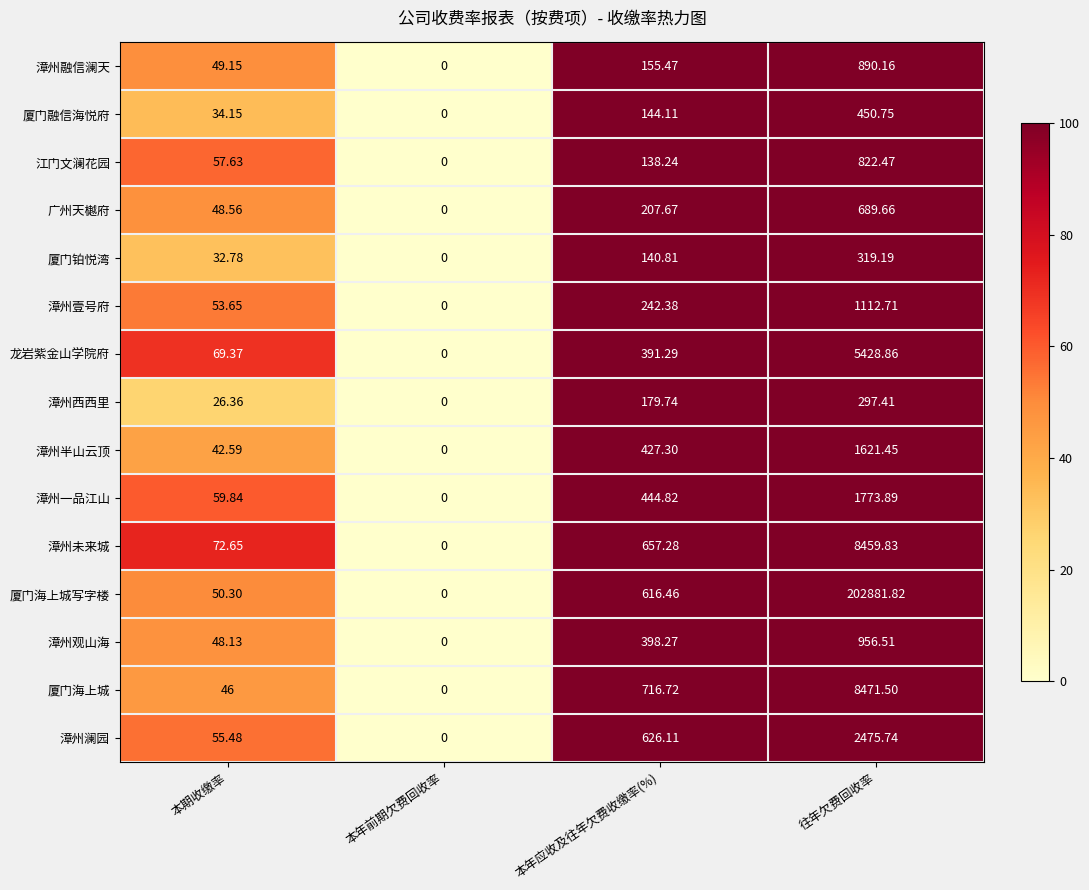

Which series has the largest total across all categories?

厦门海上城写字楼